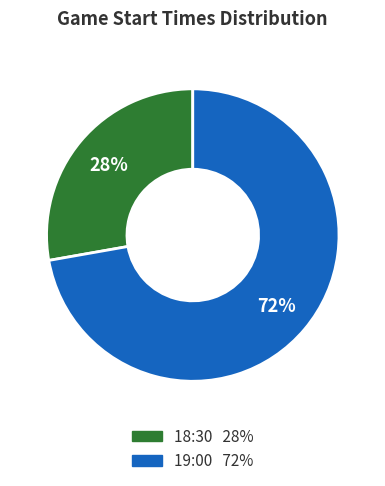

What is the smallest slice in the pie chart?

18:30